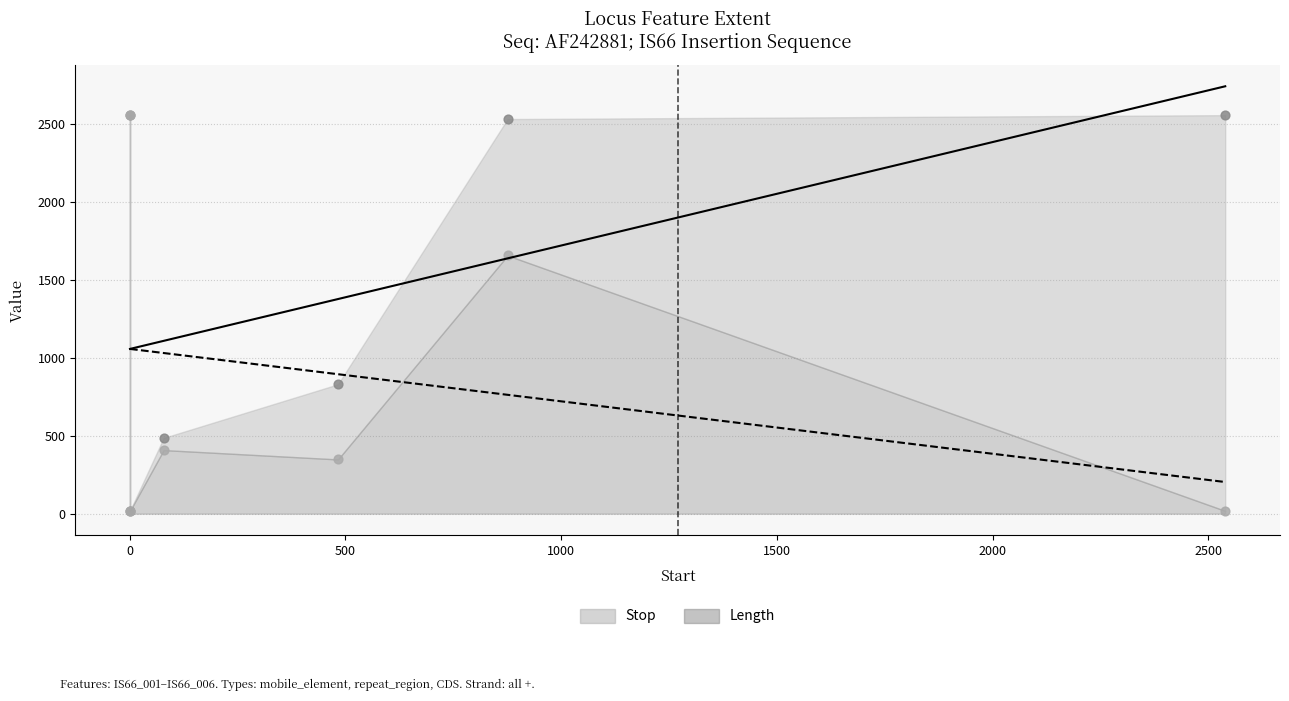

Which series has the largest total across all categories?

Stop